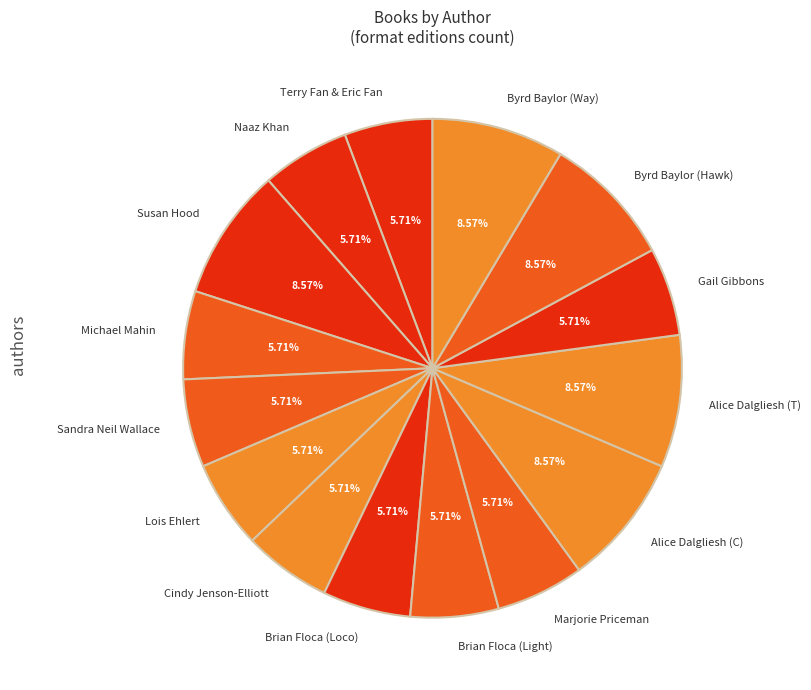

To the nearest percent, what is the average slice percentage?

7%